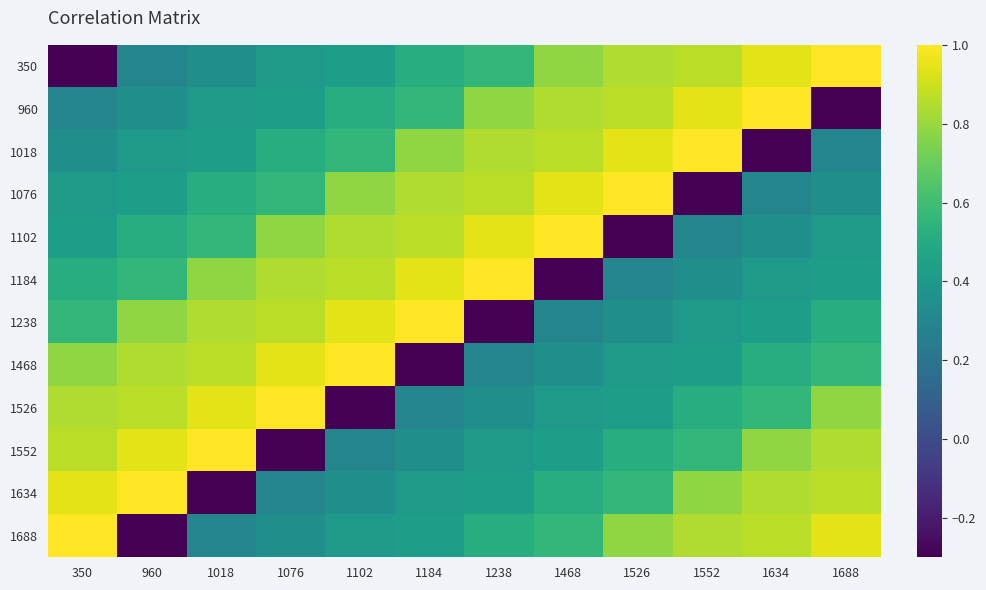

Rank the series by their maximum value, from highest to lowest.

350, 960, 1018, 1076, 1102, 1184, 1238, 1468, 1526, 1552, 1634, 1688